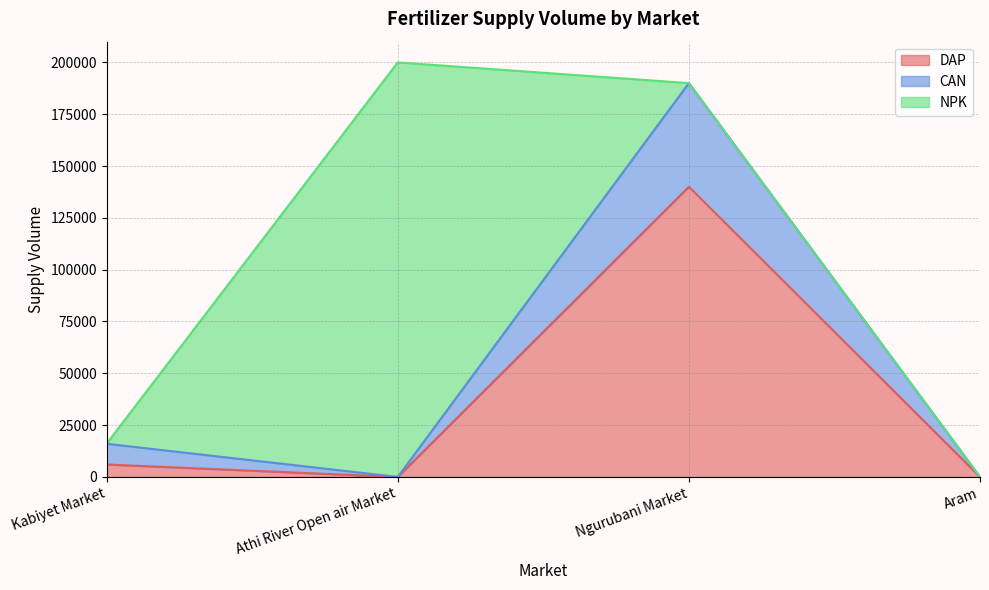

True or false: DAP and CAN cross at least once.

False